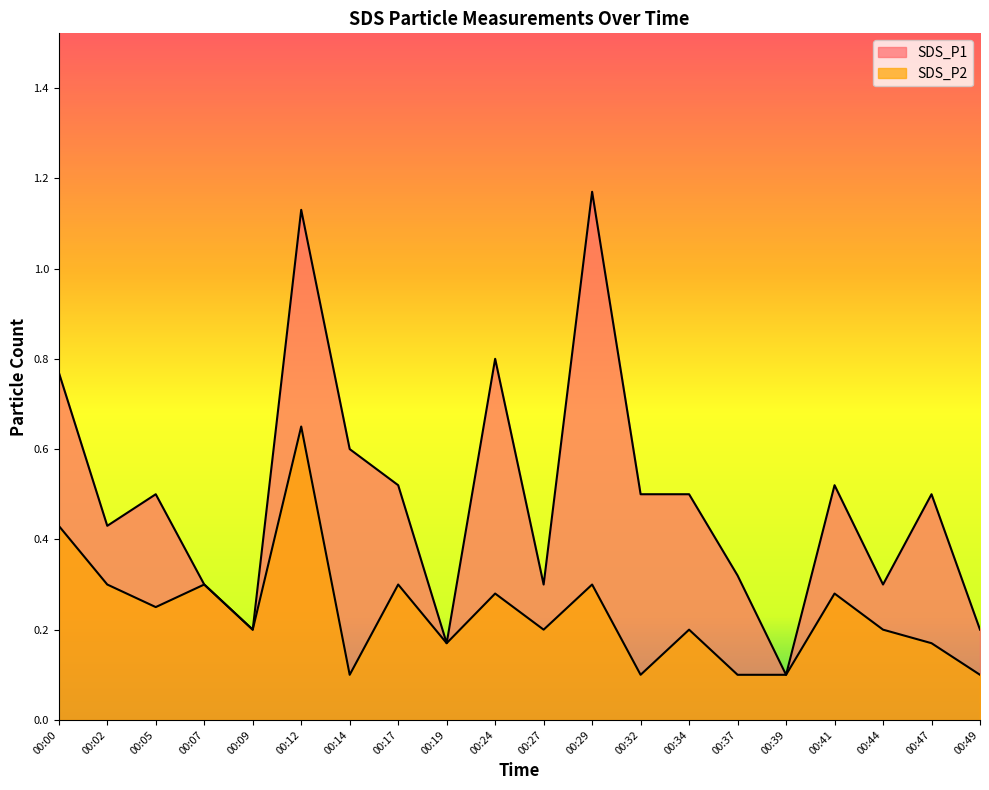

True or false: SDS_P2 and SDS_P1 cross at least once.

False